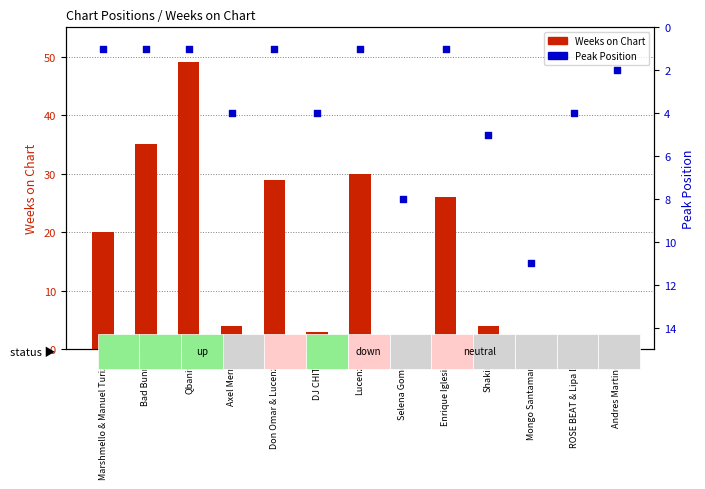

What is the total value across all series at Lucenzo?

31